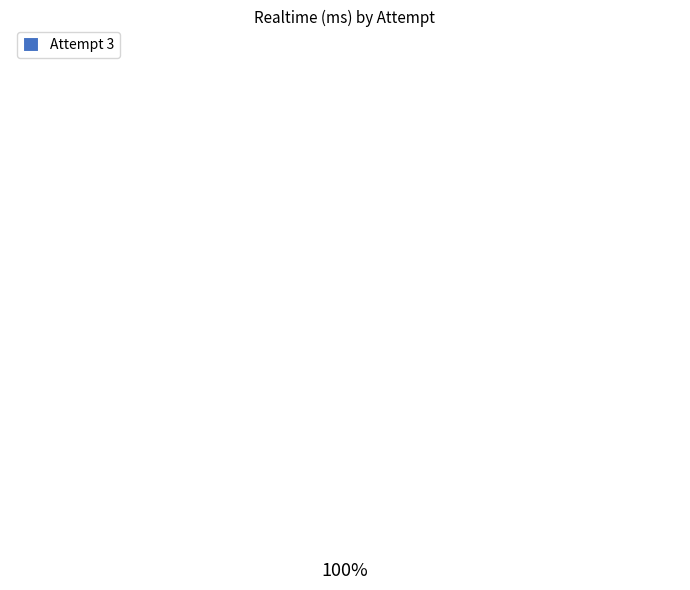

Rank the categories by value from highest to lowest.

Attempt 3